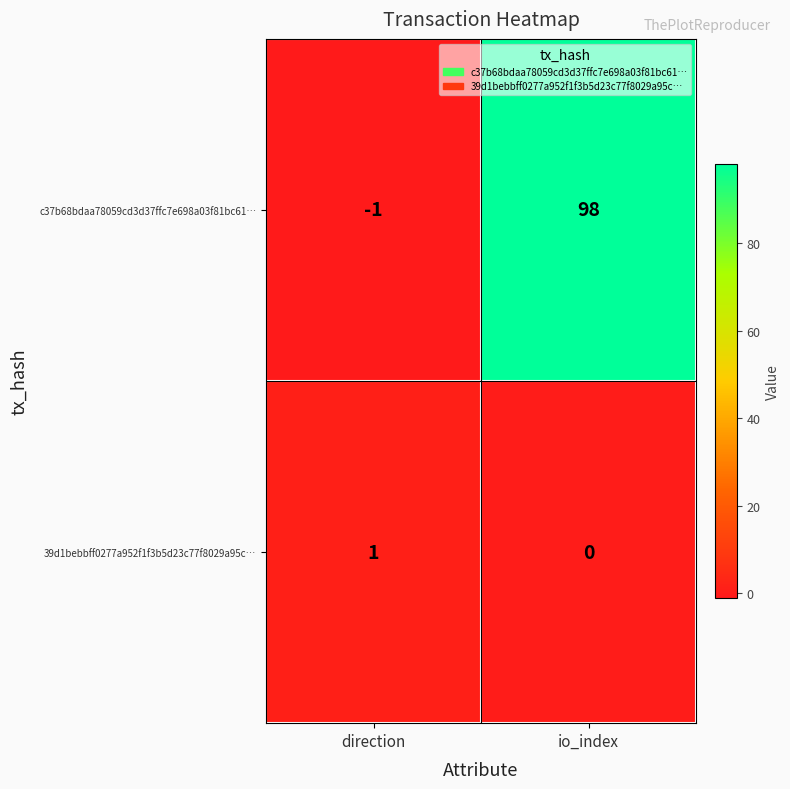

Which series has the largest range (max minus min)?

c37b68bdaa78059cd3d37ffc7e698a03f81bc61…